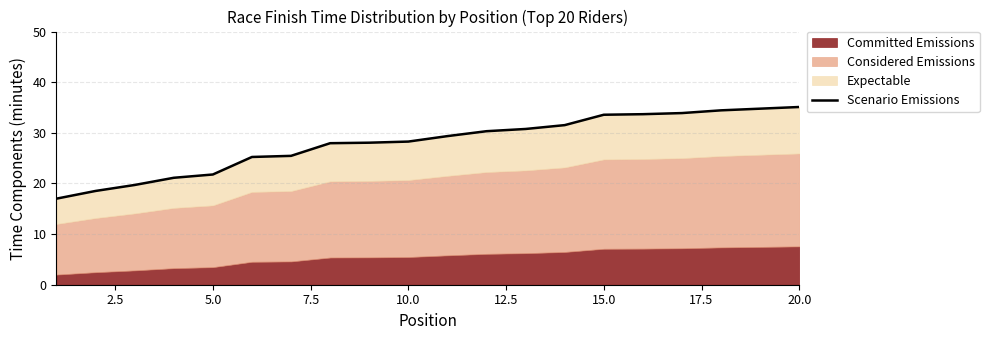

Reading left to right, extract all data points from this chart.

17.0	18.5	19.7	21.1	21.8	25.2	25.4	27.9	28.1	28.3	29.4	30.3	30.8	31.5	33.6	33.7	33.9	34.4	34.8	35.1